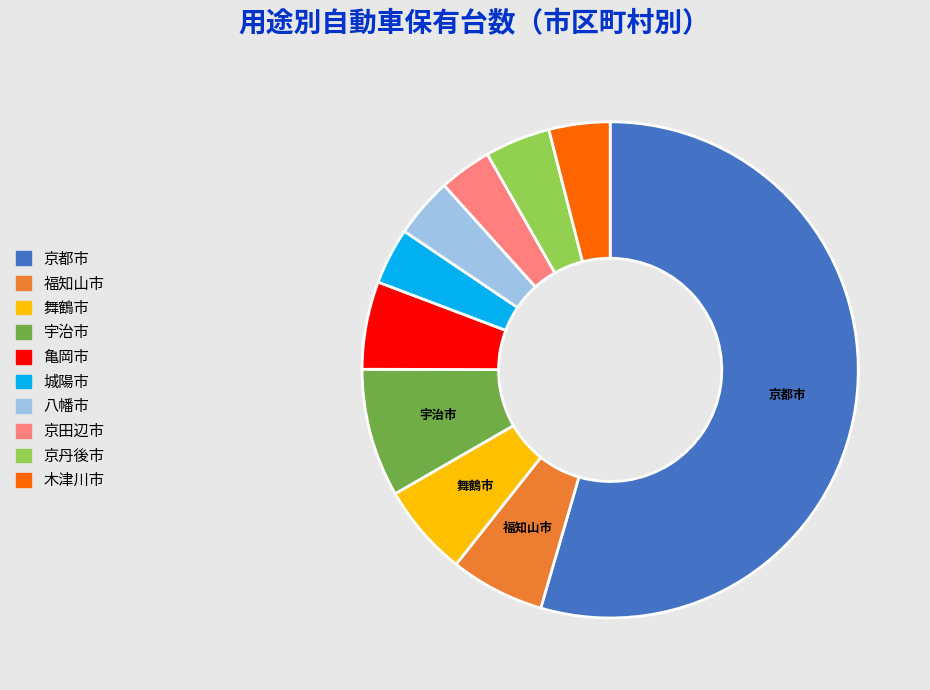

Is there any slice that represents more than half of the pie?

Yes